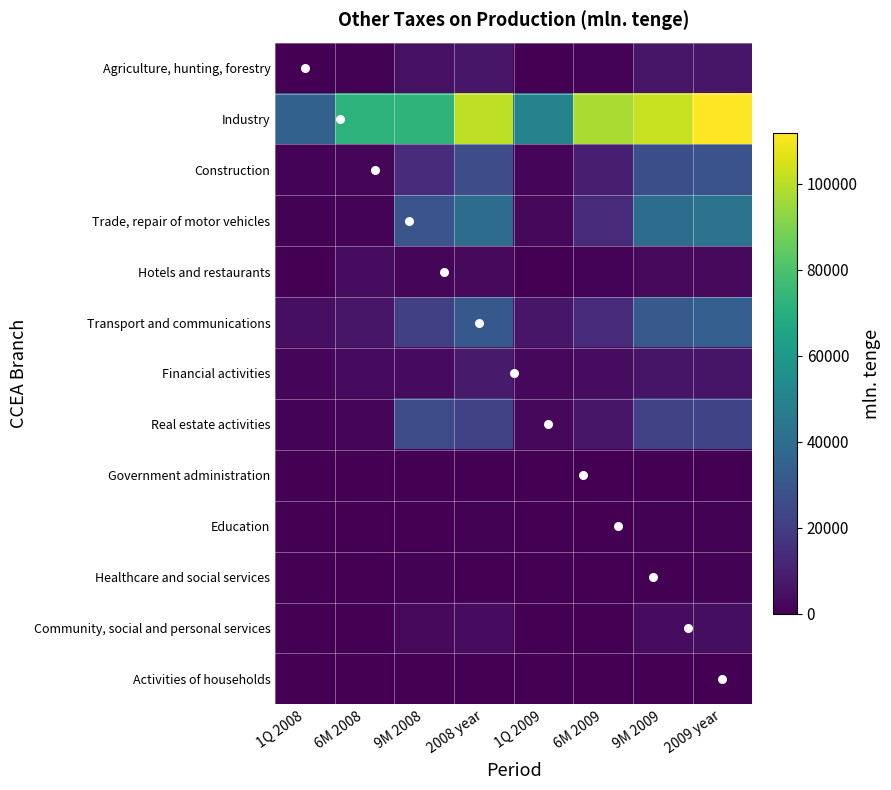

Reading left to right, what are all the values shown in this chart?

Agriculture, hunting, forestry: 166.2	574.1	5172.0	6728.3	241.0	1156.4	6792.4	6601.2
Industry: 34547.2	72111.3	72823.3	101238.5	50082.9	97688.0	102201.5	111769.9
Construction: 908.6	1380.4	14012.9	26505.9	1317.2	9531.3	26758.0	28756.8
Trade, repair of motor vehicles: 679.1	1002.5	29672.5	39335.4	2375.2	13625.5	39709.6	42594.2
Hotels and restaurants: 203.2	3790.8	1820.1	2676.5	294.6	893.2	2701.9	2919.3
Transport and communications: 4781.1	6853.1	21209.2	30772.7	6931.1	13406.2	31065.3	33420.3
Financial activities: 1663.3	3330.3	3360.1	8053.0	2411.3	3842.3	6293.6	6364.7
Real estate activities: 1114.2	1948.0	26035.5	21603.7	2486.0	6853.3	21809.2	23002.4
Government administration: 0.0	41.4	64.6	70.5	17.9	44.7	71.2	73.5
Education: 134.0	243.5	366.9	633.7	194.3	377.4	554.6	597.6
Healthcare and social services: 100.5	330.1	528.3	413.2	145.7	247.0	403.5	736.3
Community, social and personal services: 89.2	162.0	2938.2	3881.4	129.3	312.7	3918.4	4290.7
Activities of households: 0.0	0.0	104.7	73.8	10.0	21.5	74.5	56.5